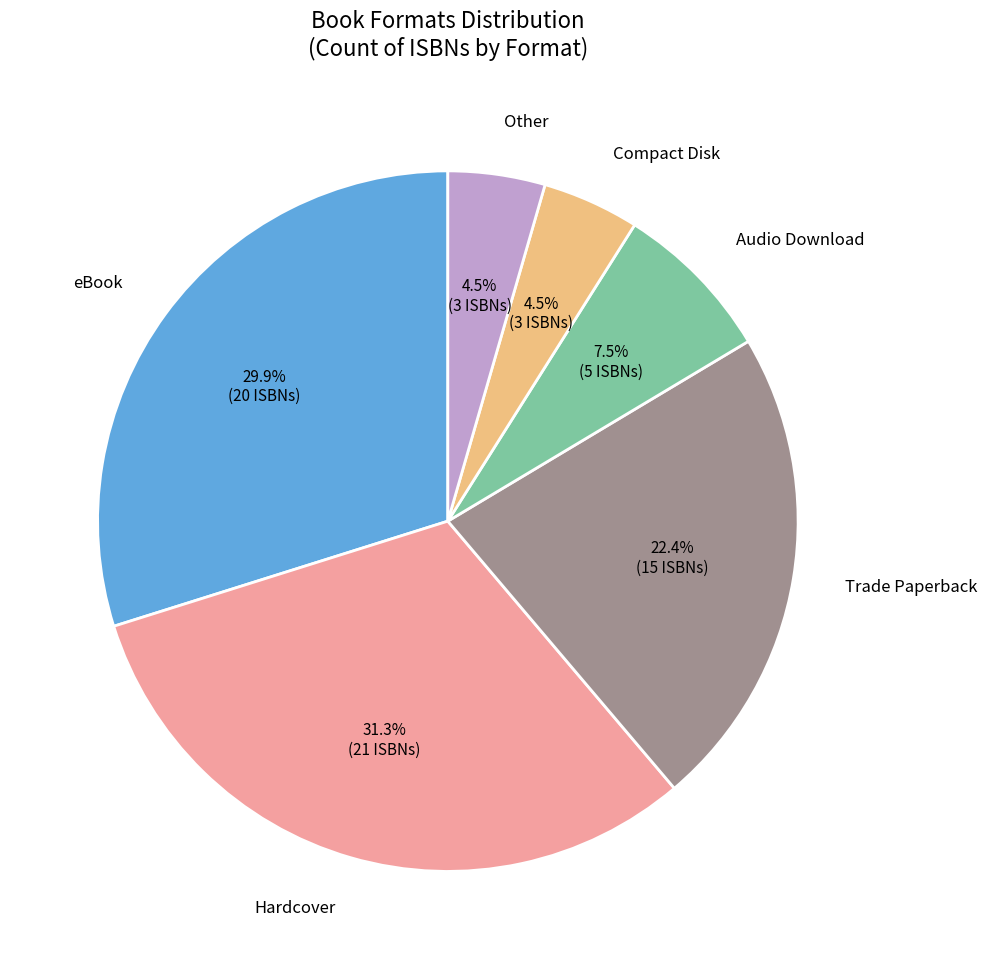

Does any single category account for the majority?

No